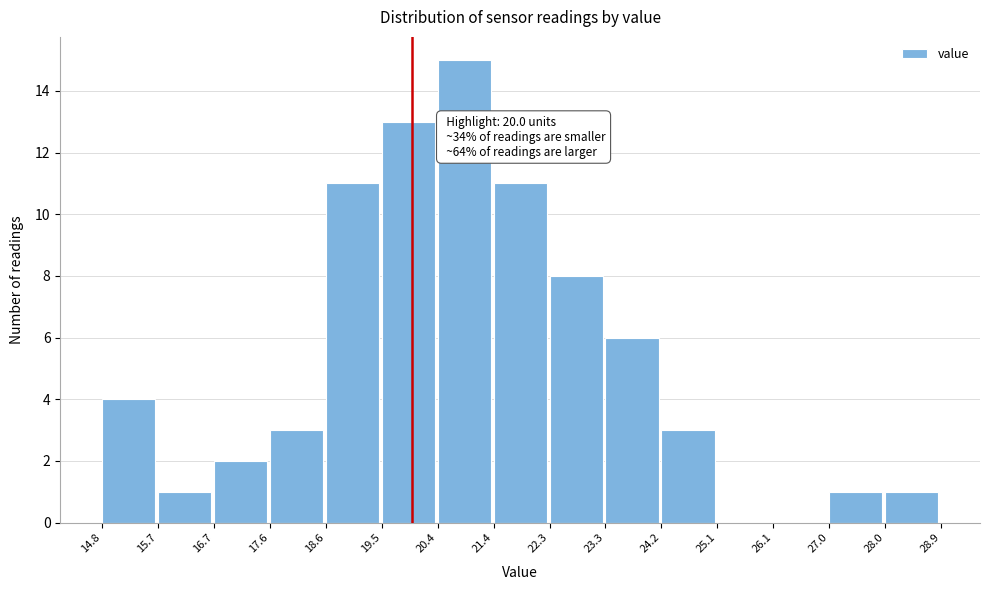

Which range on the x-axis has the tallest bar?

20.4 to 21.4